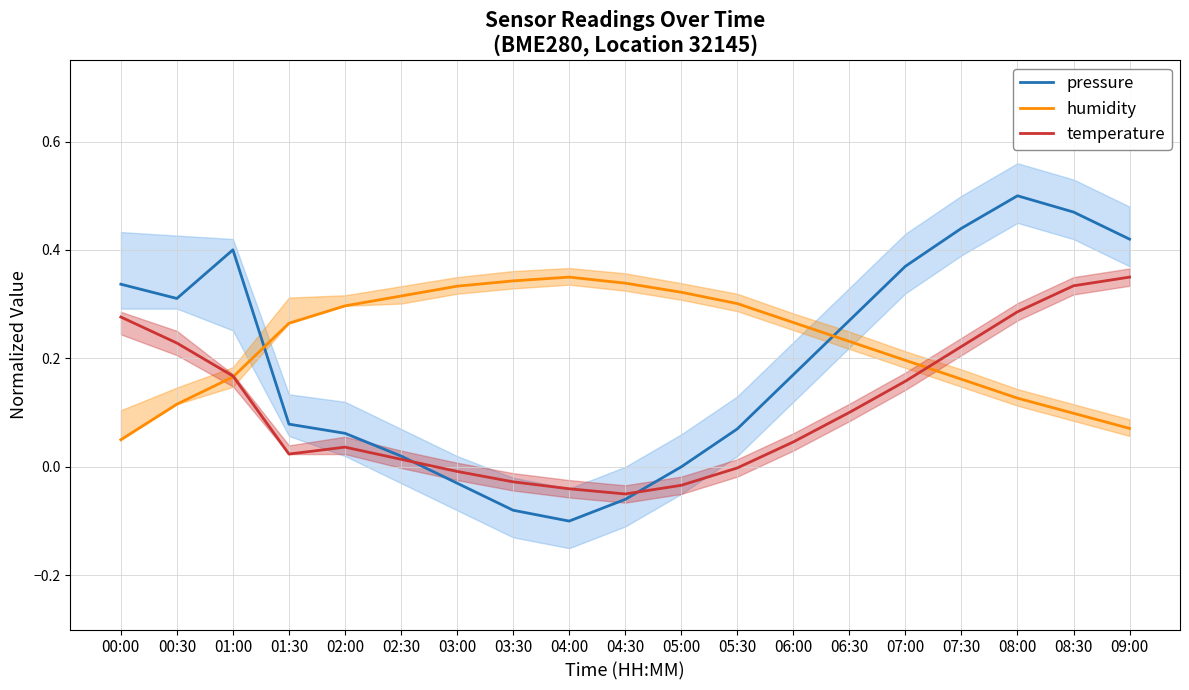

Between 00:30 and 06:00, which is larger?

00:30